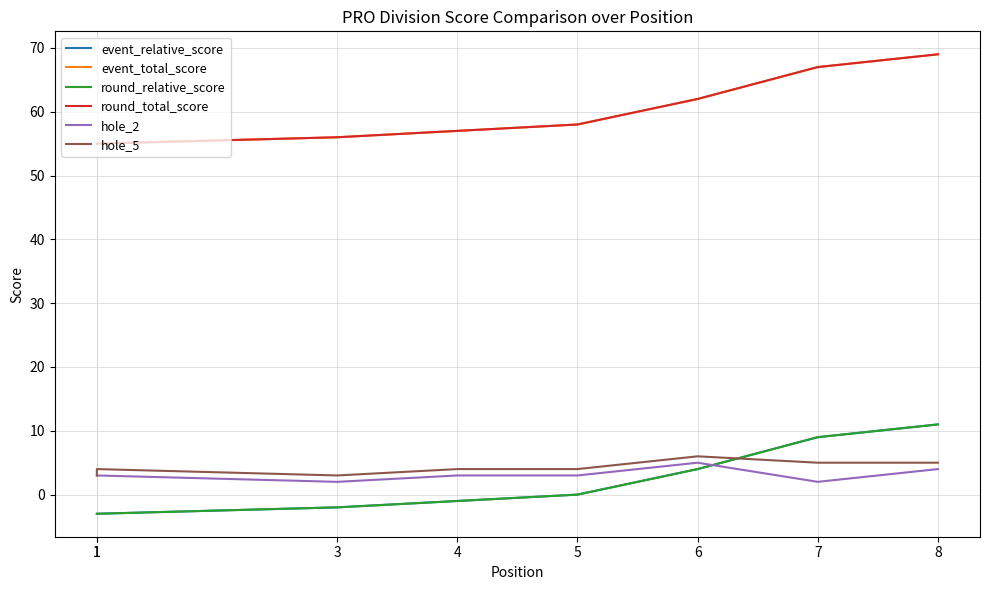

The event_relative_score series shows -3 at 1. True or false?

True